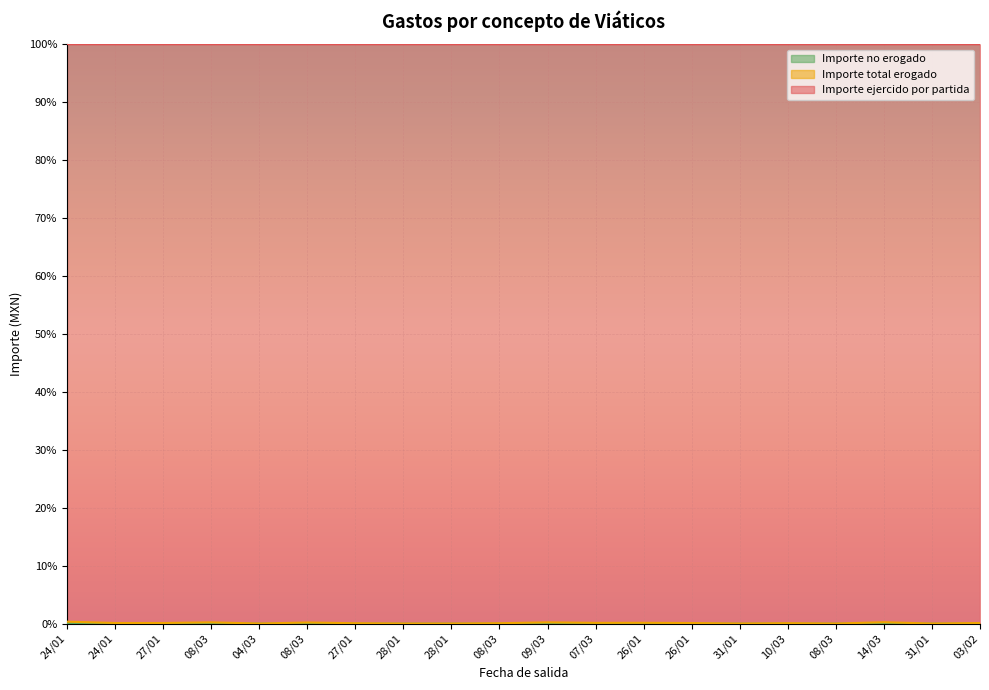

True or false: Importe total erogado has a value of 0.1 at 27/01.

True